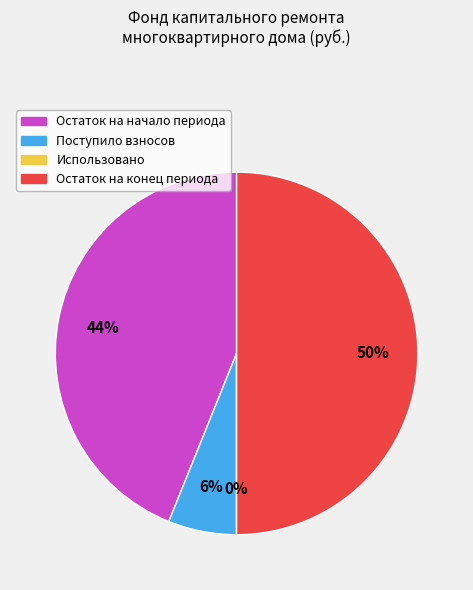

Approximately how many times larger is the value at Остаток на конец периода compared to Остаток на начало периода?

1.1